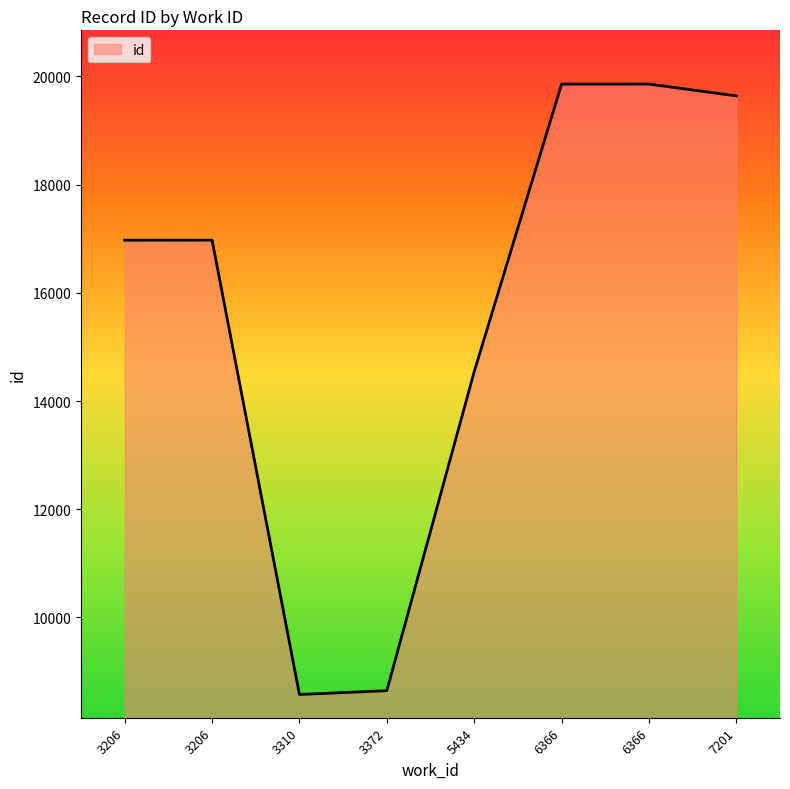

How many series are shown in this chart?

1